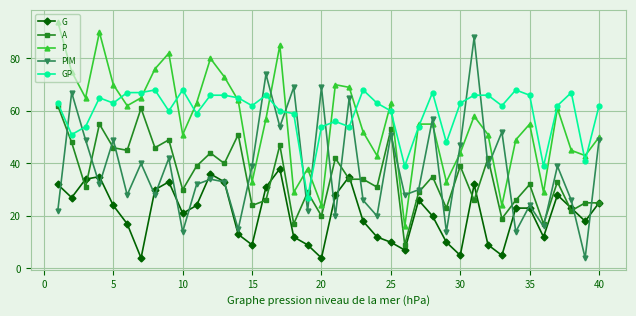

True or false: GP and G cross at least once.

False